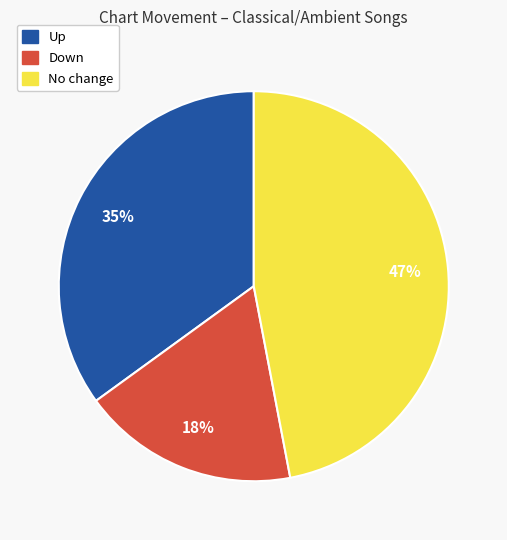

To the nearest percent, what is the difference between the largest and smallest slice percentages?

29%